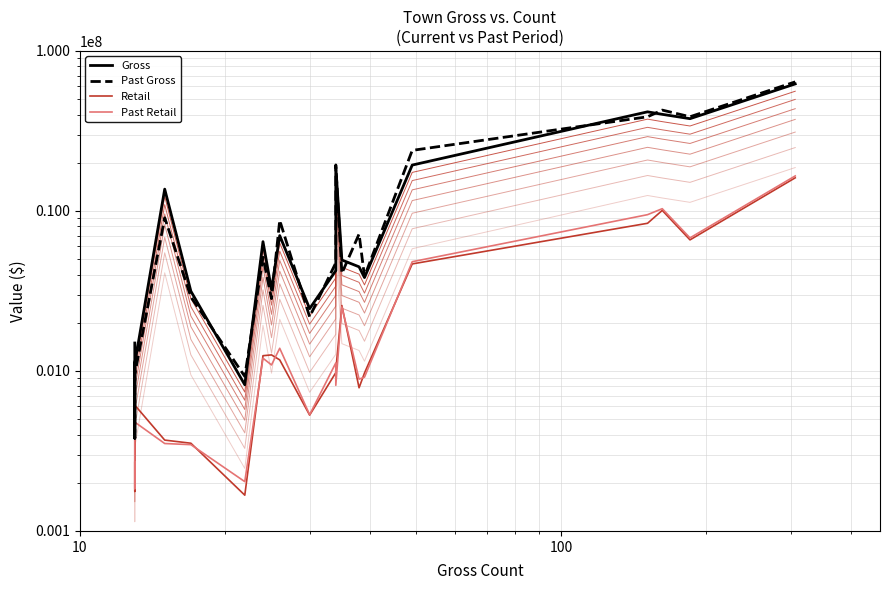

At 10, list the series in order from largest to smallest.

Gross, Past Gross, Past Retail, Retail